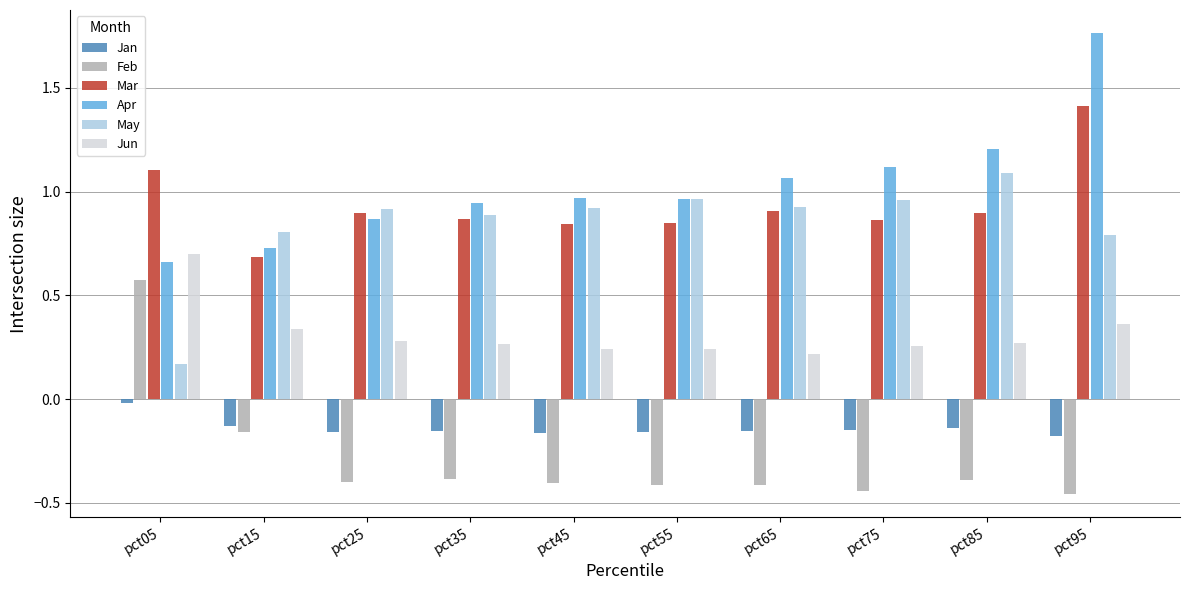

What are all the series names shown in the legend?

Jan, Feb, Mar, Apr, May, Jun